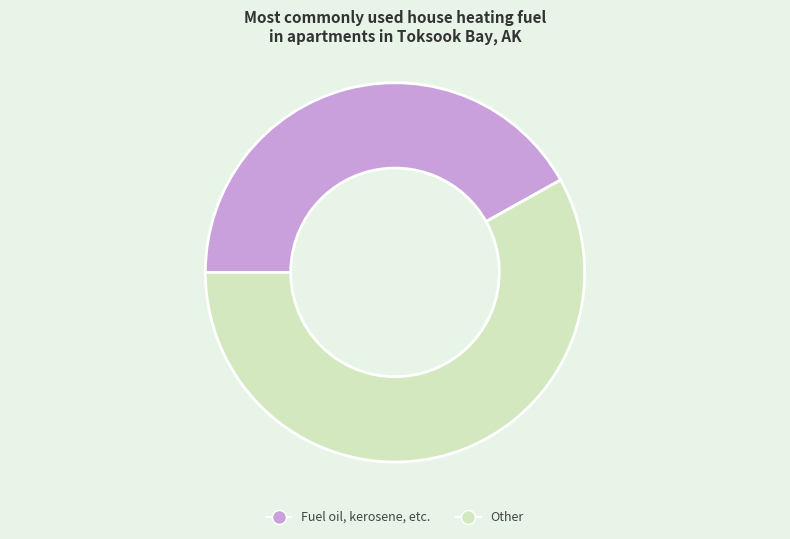

Which slice is the smallest?

Fuel oil, kerosene, etc.